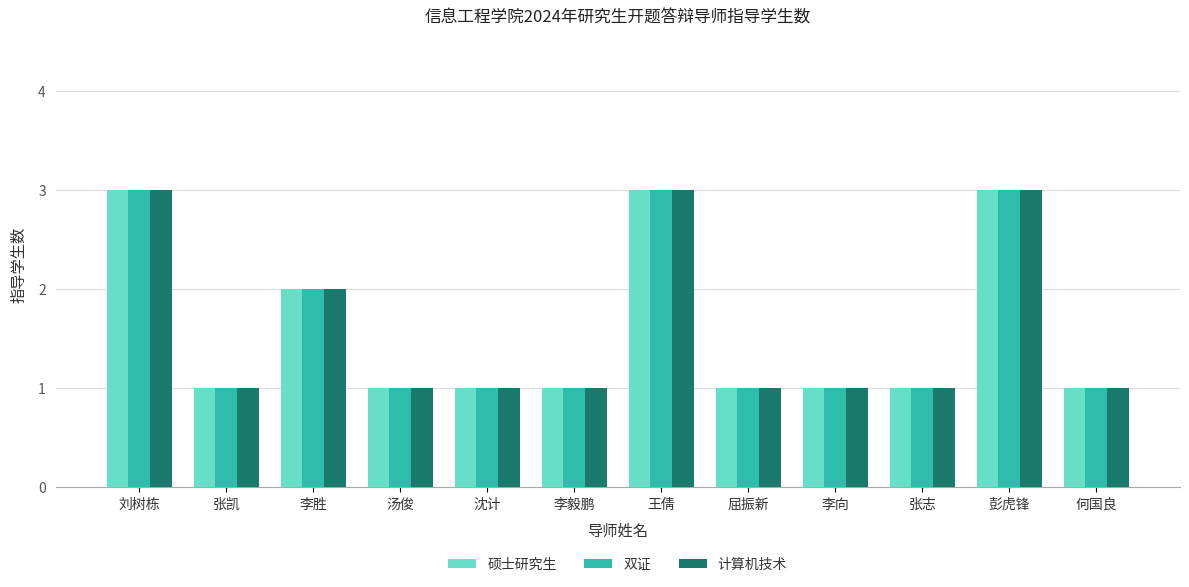

What is the total value across all series at 屈振新?

3